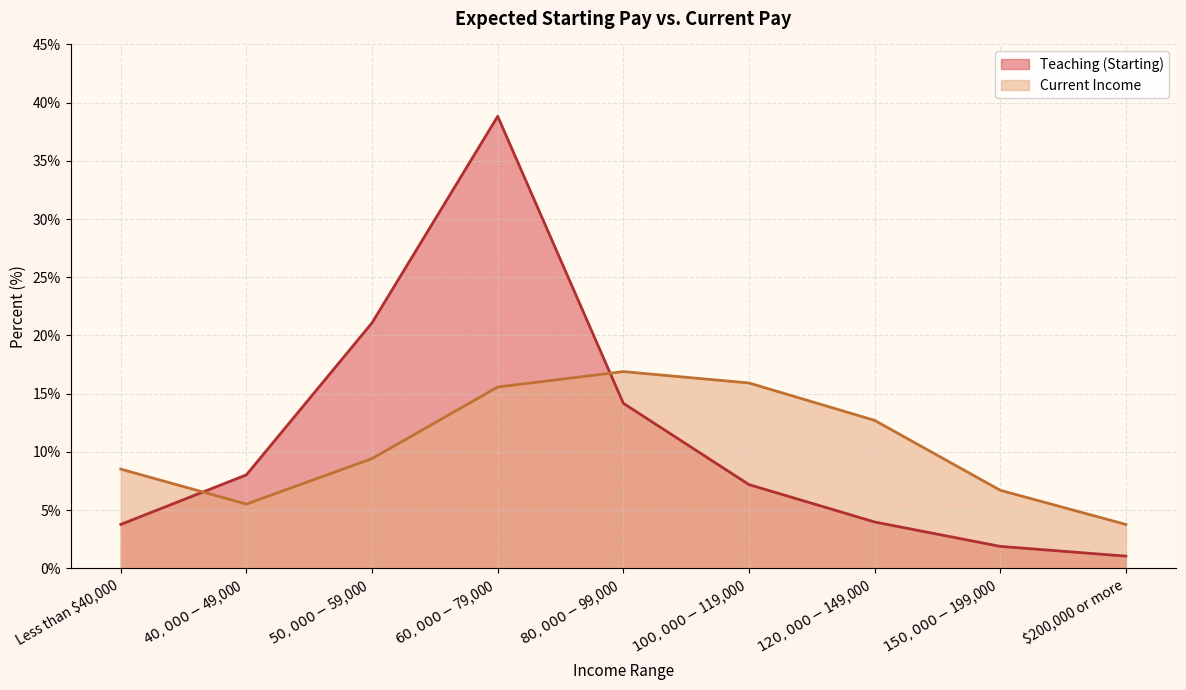

Reading right to left, list all the values displayed in this chart.

Teaching (Starting): $200,000 or more=1.0	$150,000 - $199,000=1.9	$120,000 - $149,000=4.0	$100,000 - $119,000=7.2	$80,000 - $99,000=14.2	$60,000 - $79,000=38.8	$50,000 - $59,000=21.1	$40,000 - $49,000=8.0	Less than $40,000=3.8
Current Income: $200,000 or more=3.8	$150,000 - $199,000=6.7	$120,000 - $149,000=12.7	$100,000 - $119,000=15.9	$80,000 - $99,000=16.9	$60,000 - $79,000=15.6	$50,000 - $59,000=9.4	$40,000 - $49,000=5.5	Less than $40,000=8.5